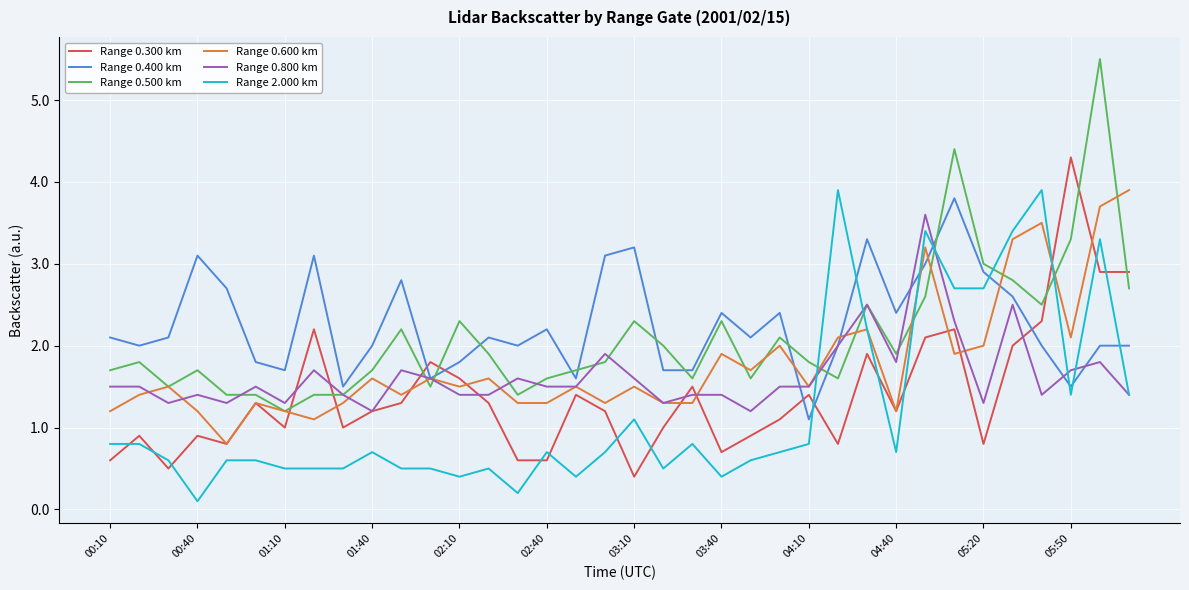

Which series has the largest range (max minus min)?

Range 0.500 km